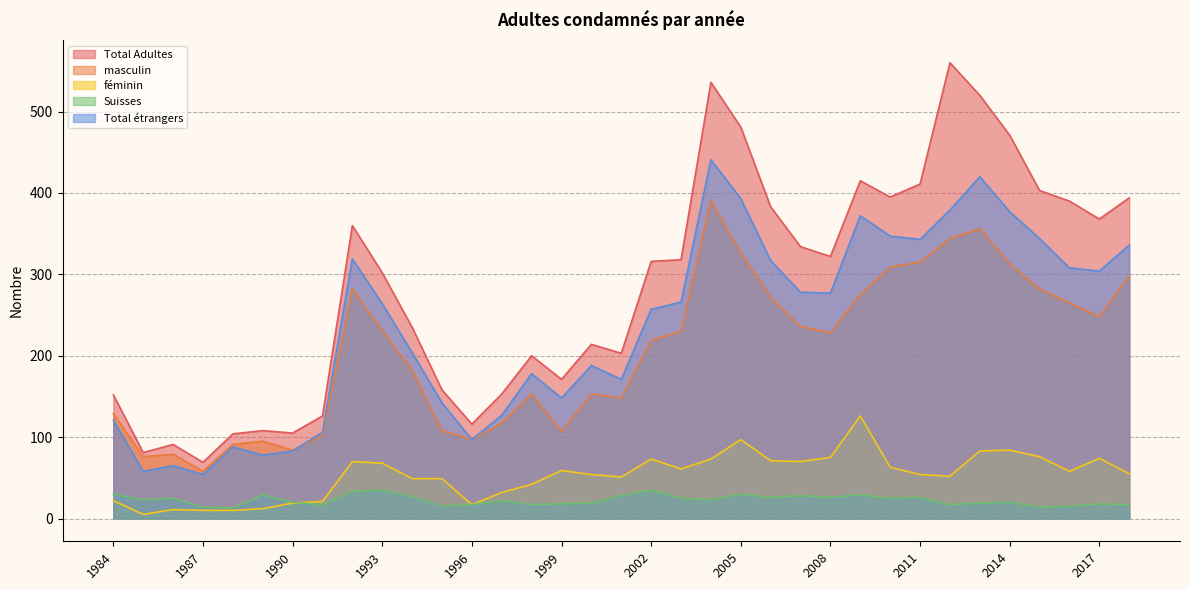

True or false: Suisses and Total étrangers cross at least once.

False